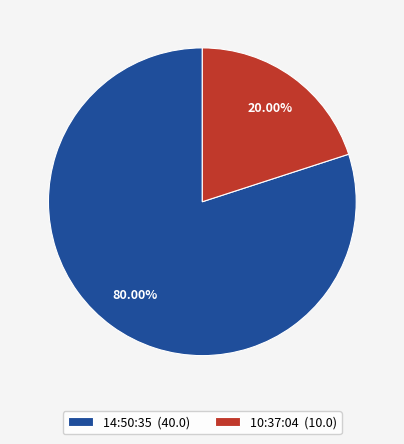

How many segments does this pie chart have?

2